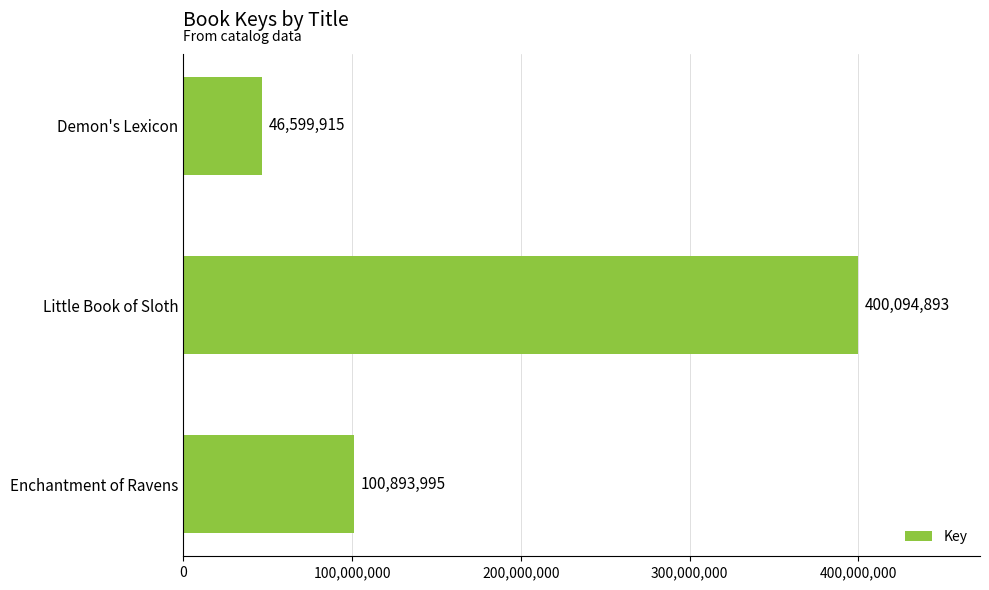

The value at Enchantment of Ravens is 166794426. True or false?

False